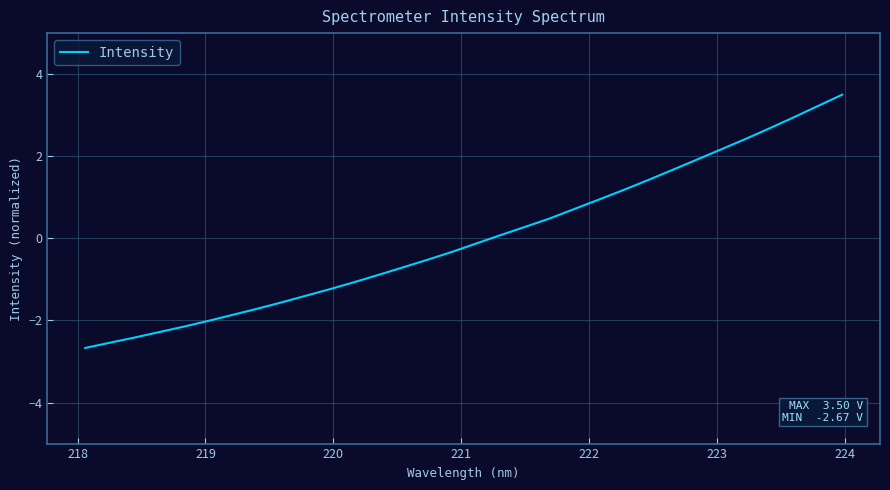

What is the smallest value displayed?

-2.7